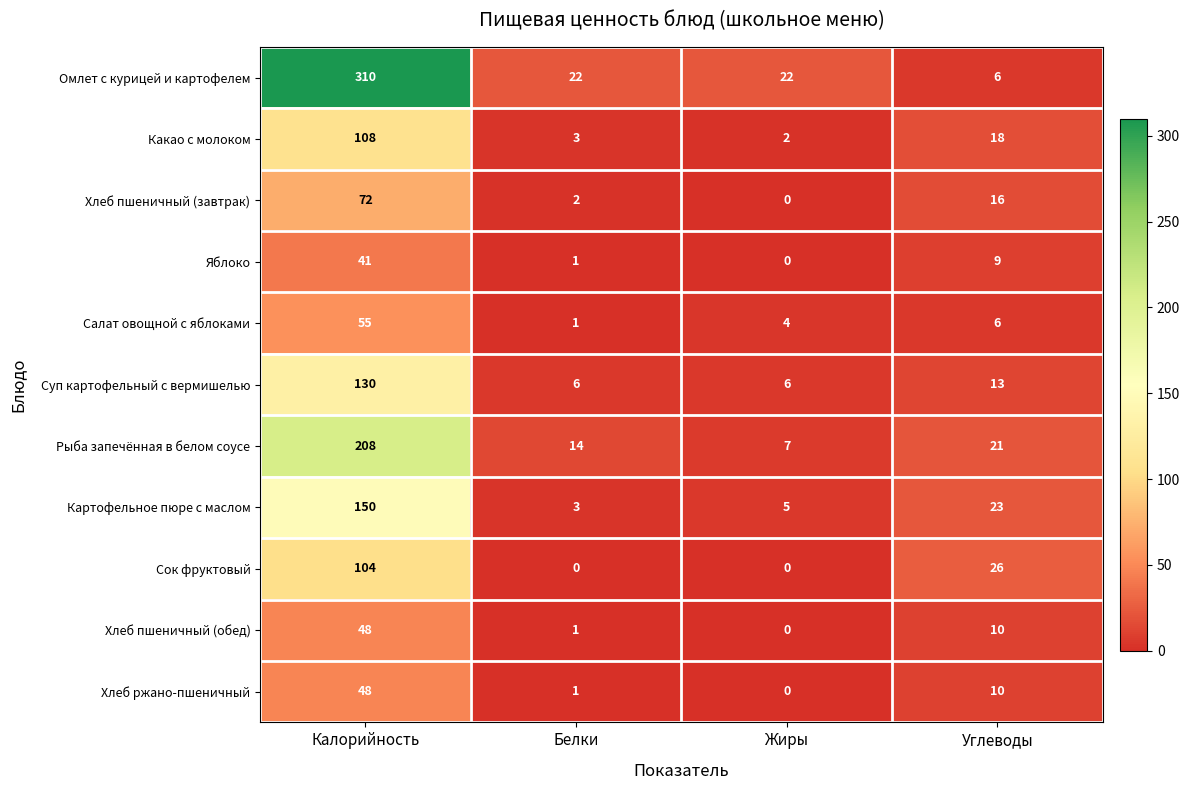

At which label is Какао с молоком closest to 55?

Углеводы